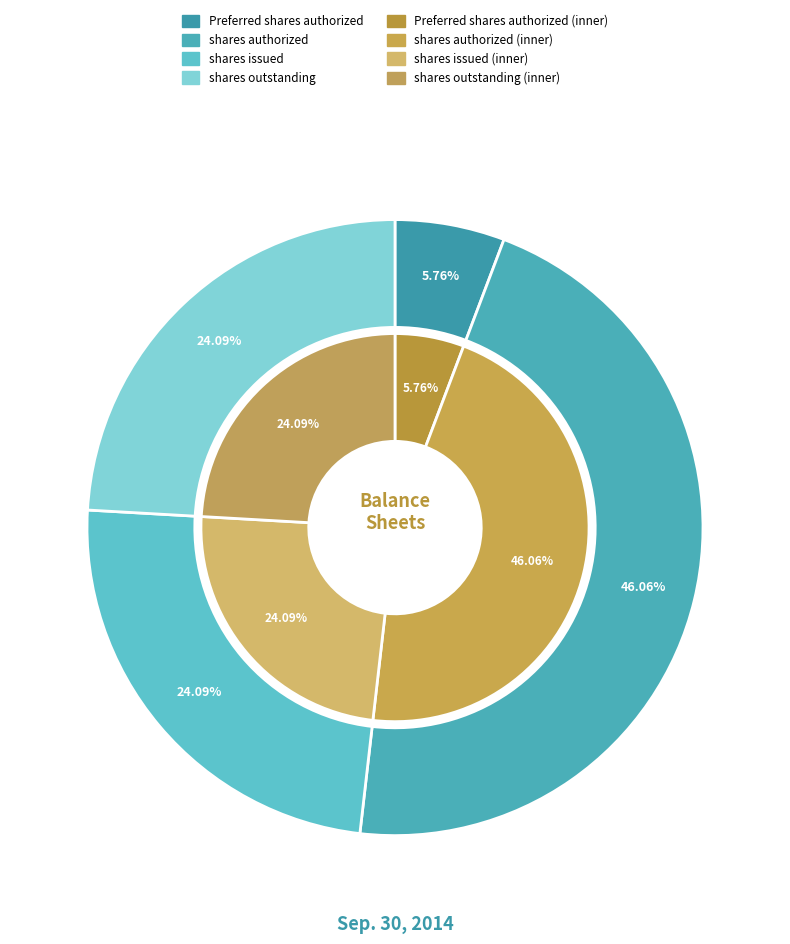

Is the sum of Preferred stock, shares authorized and Common stock, shares issued greater than half?

No